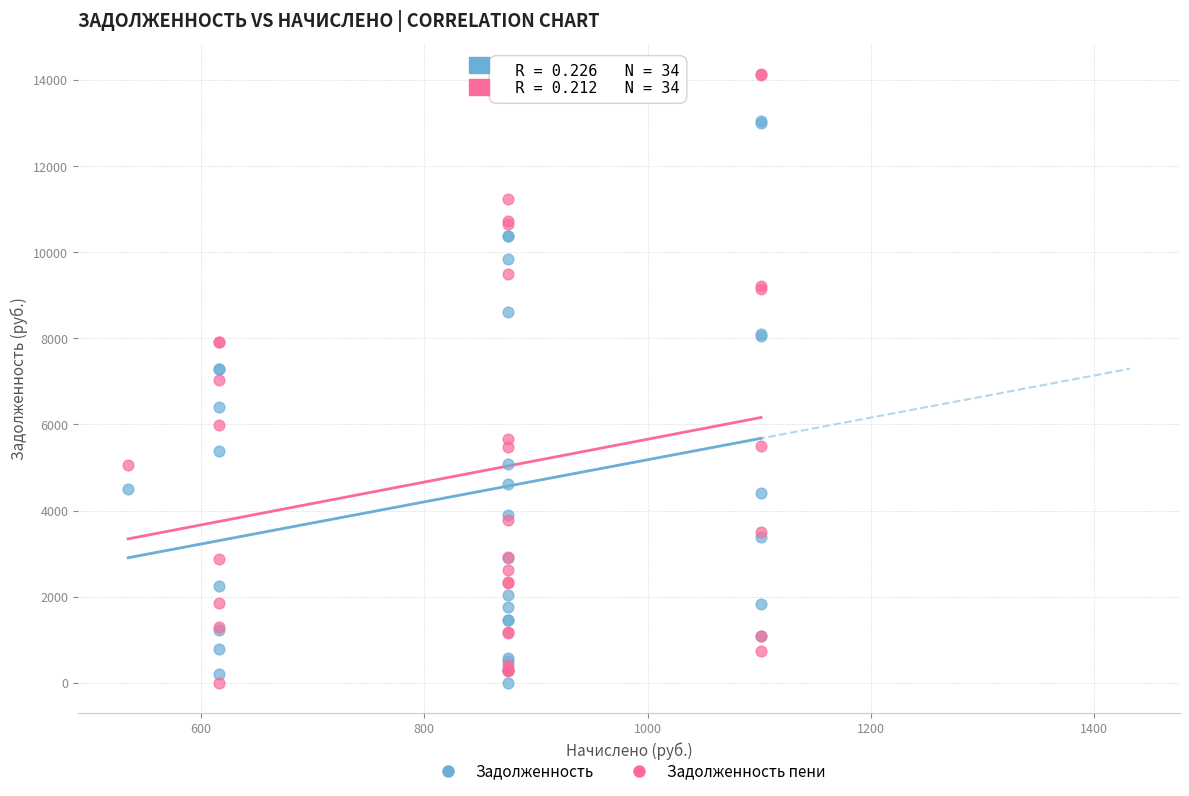

What is the X range (max minus min) for the scatter plot?

567.0